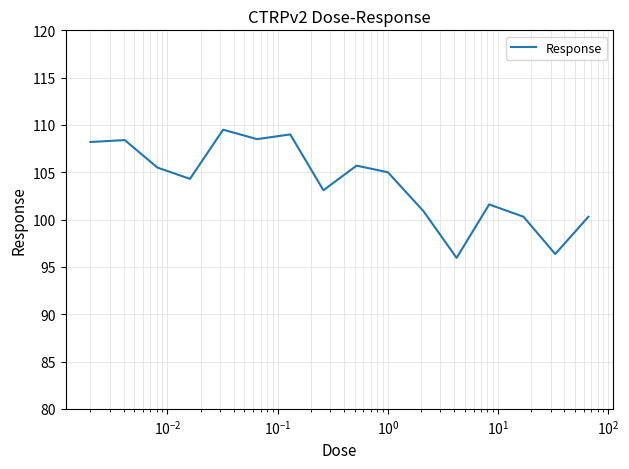

What is the minimum value shown in the chart?

96.0